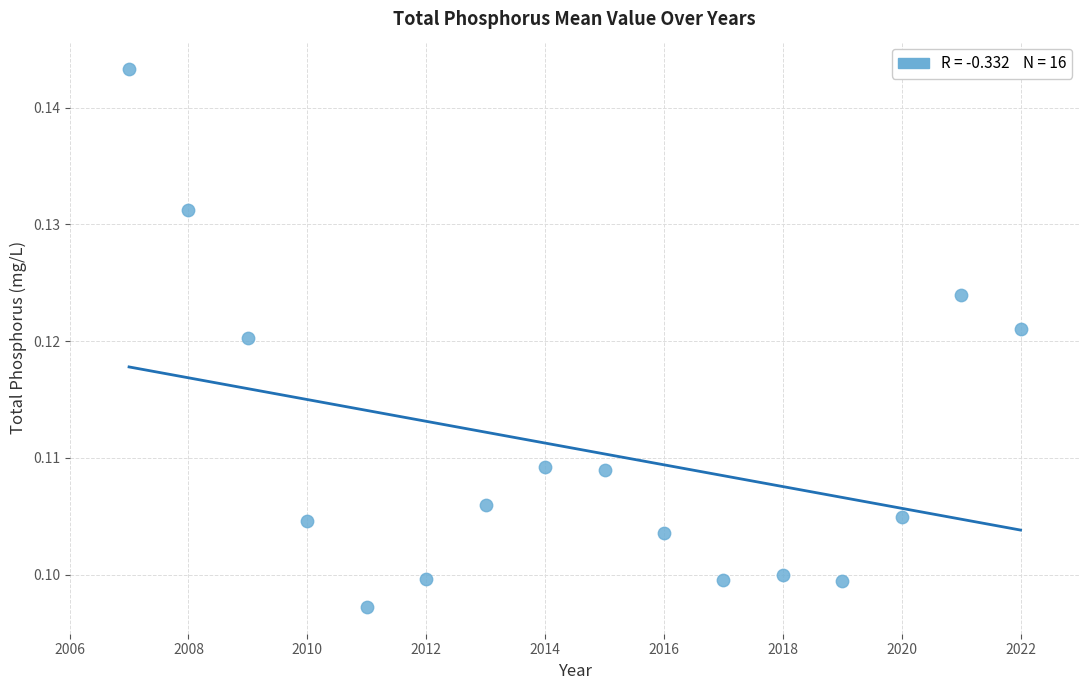

What is the range of X values (max minus min)?

15.0